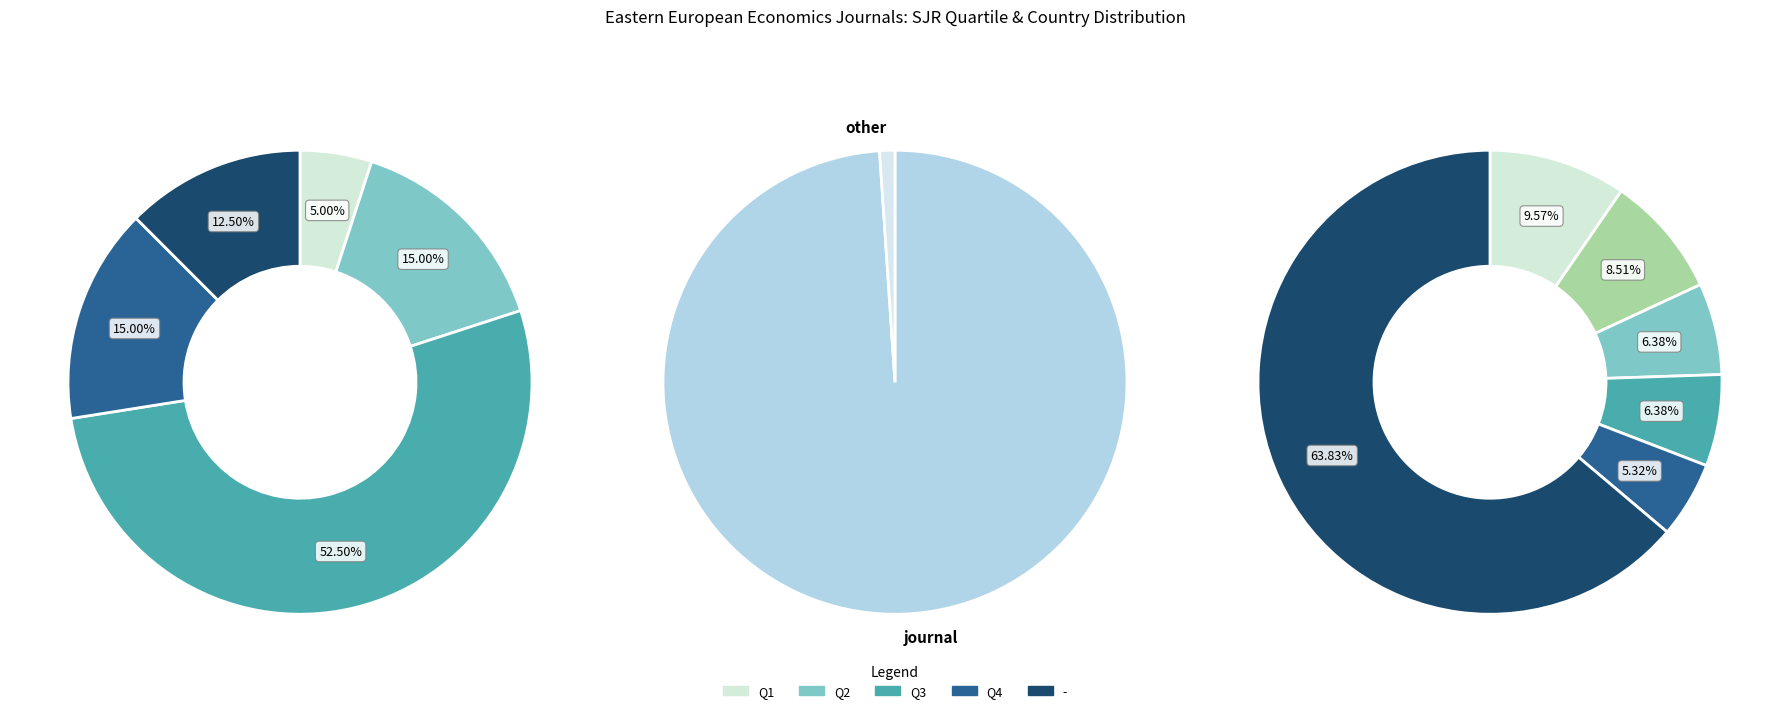

Count the number of slices in the pie.

2